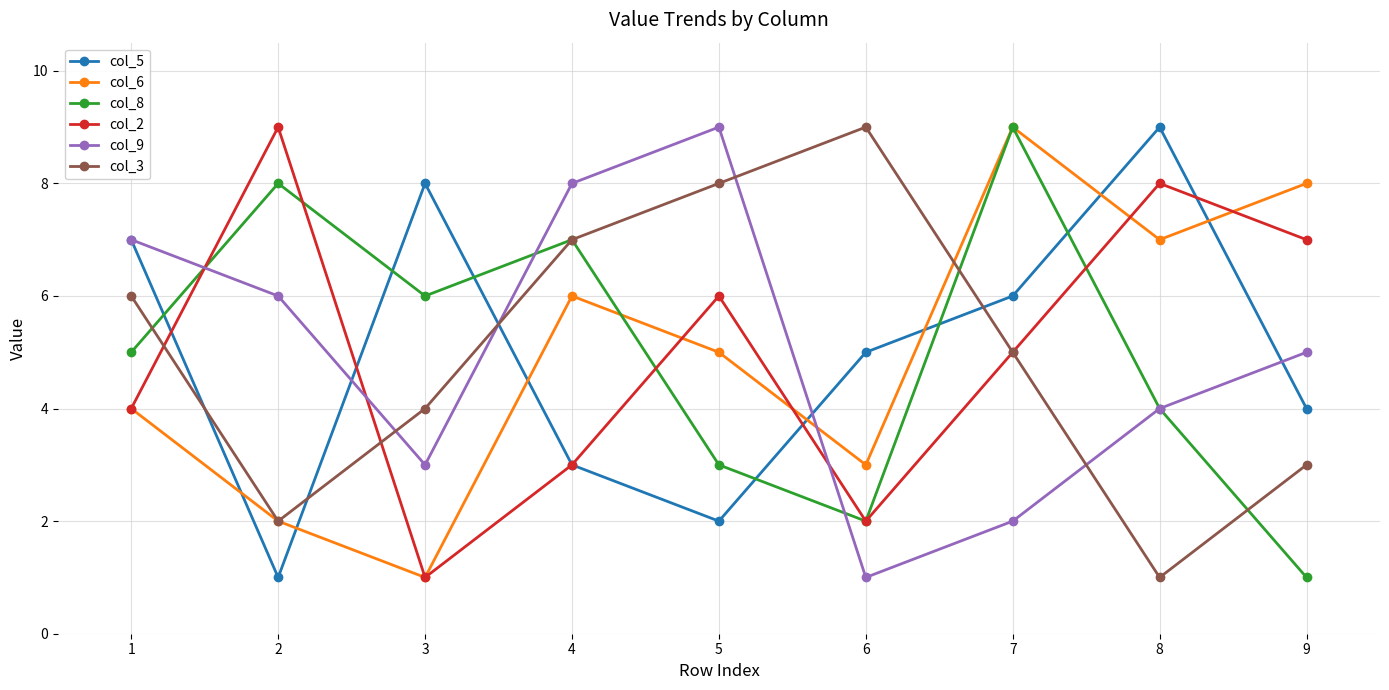

What are all the series names shown in the legend?

col_5, col_6, col_8, col_2, col_9, col_3